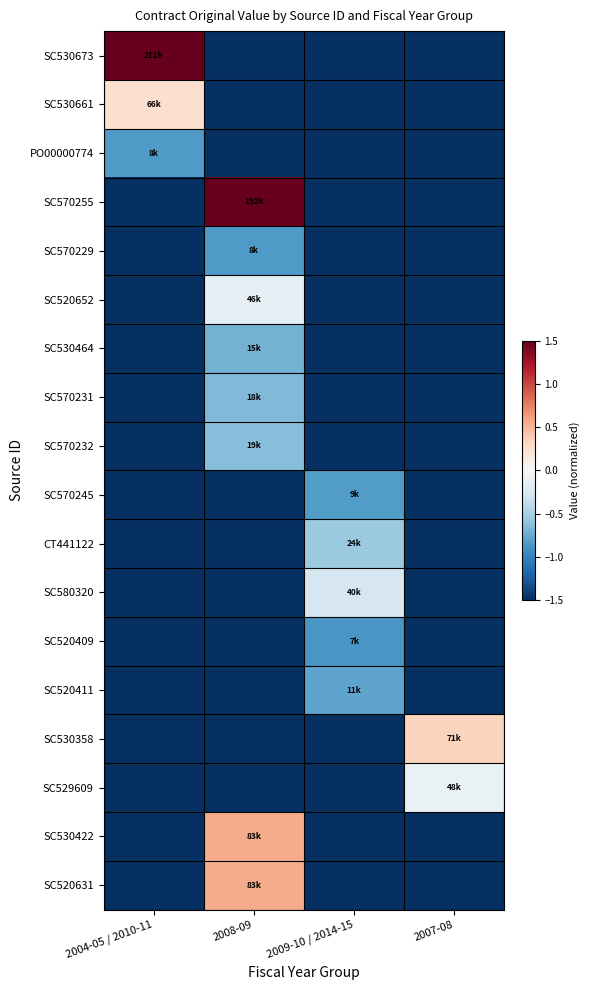

What is the maximum value shown in the chart?

3.0